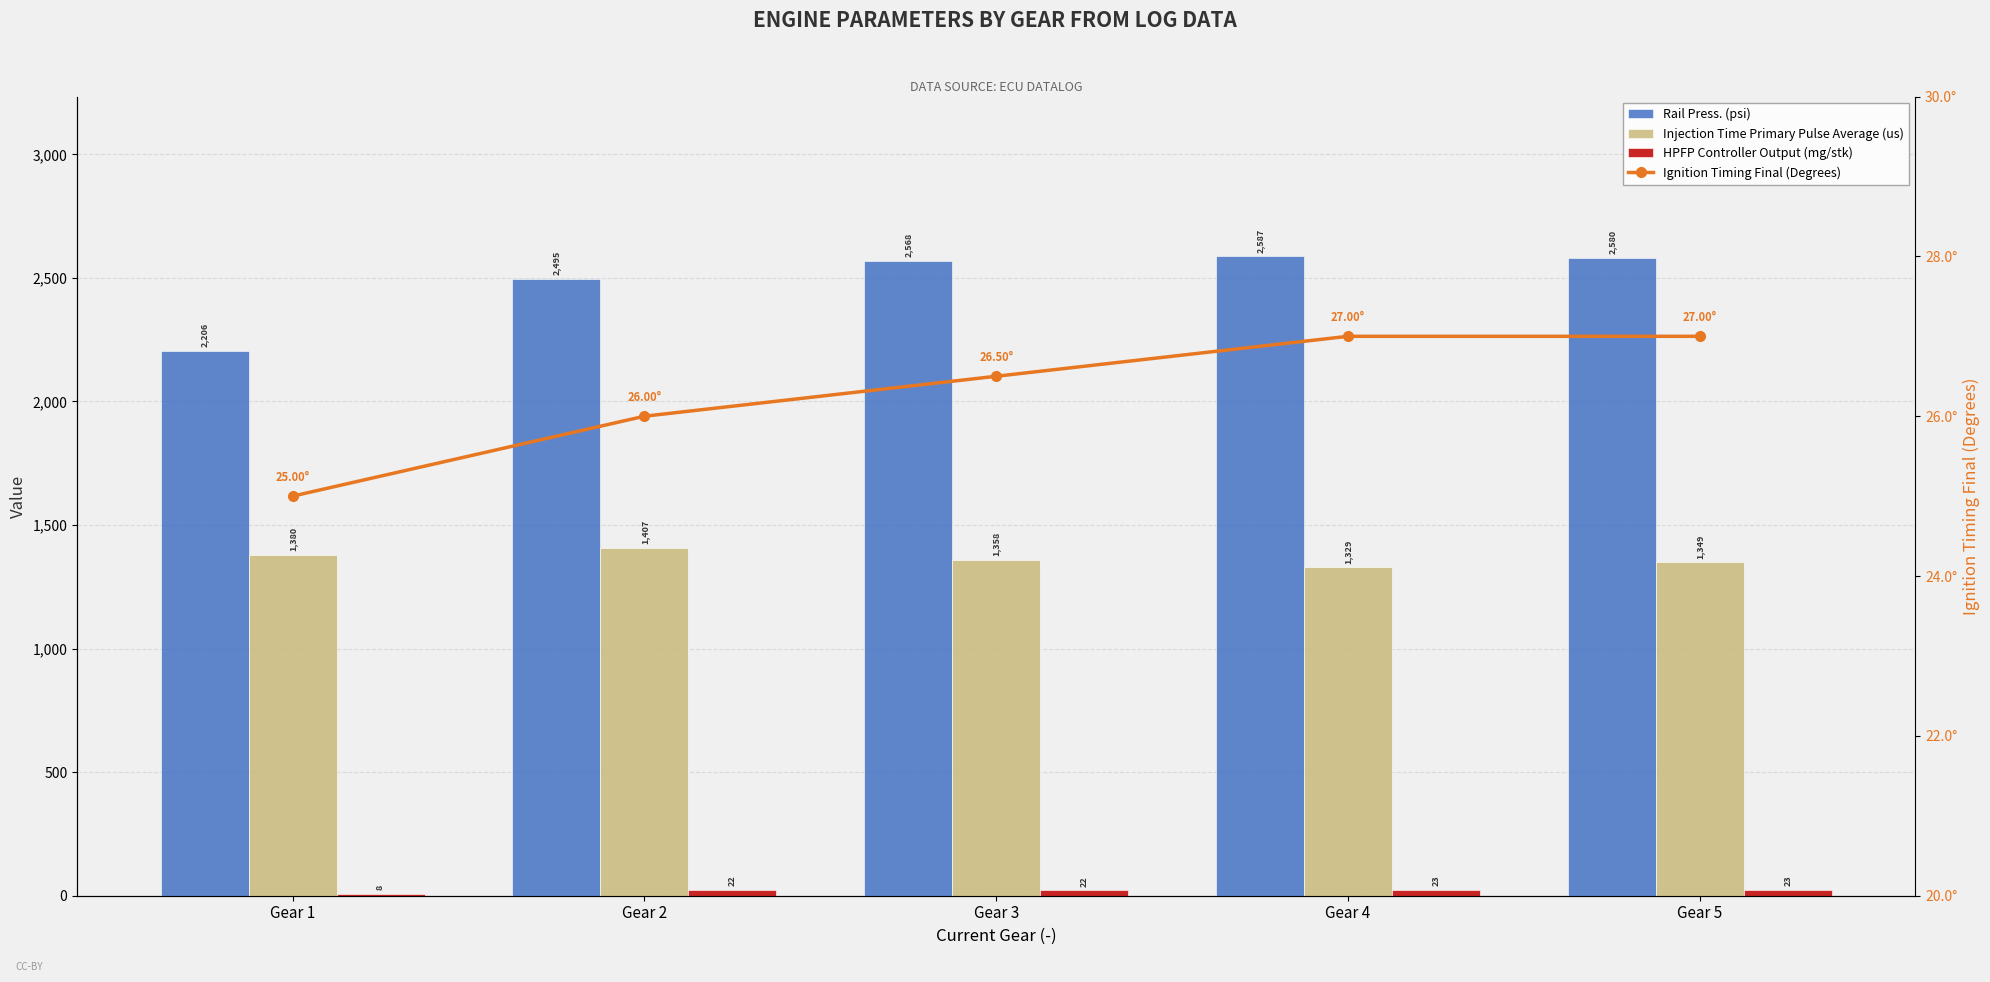

What is the difference between the highest and lowest values at Gear 3?

2546.0